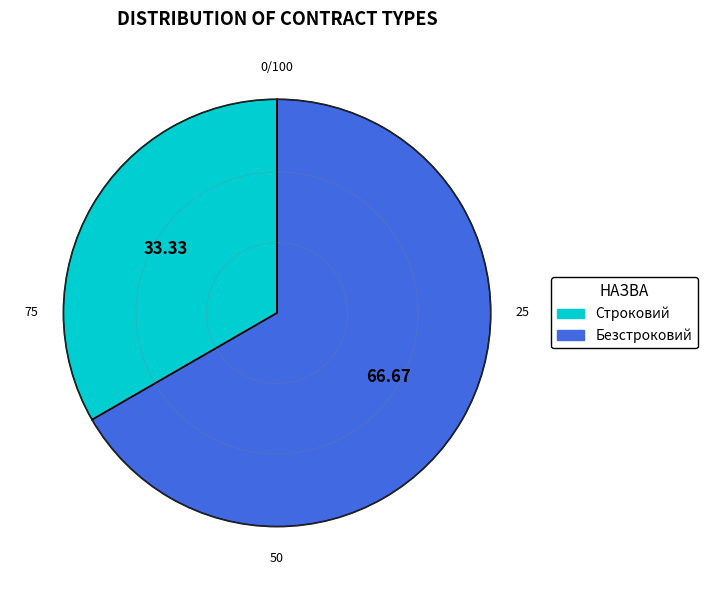

Which category has the smallest portion of the pie?

Строковий